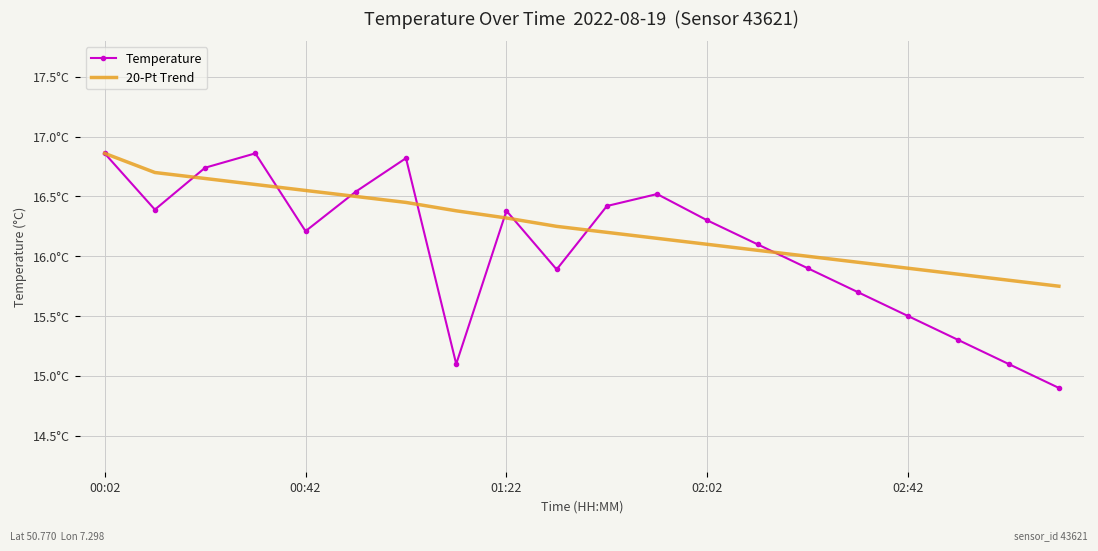

Where is 20-Pt Trend nearest to the value 16?

14